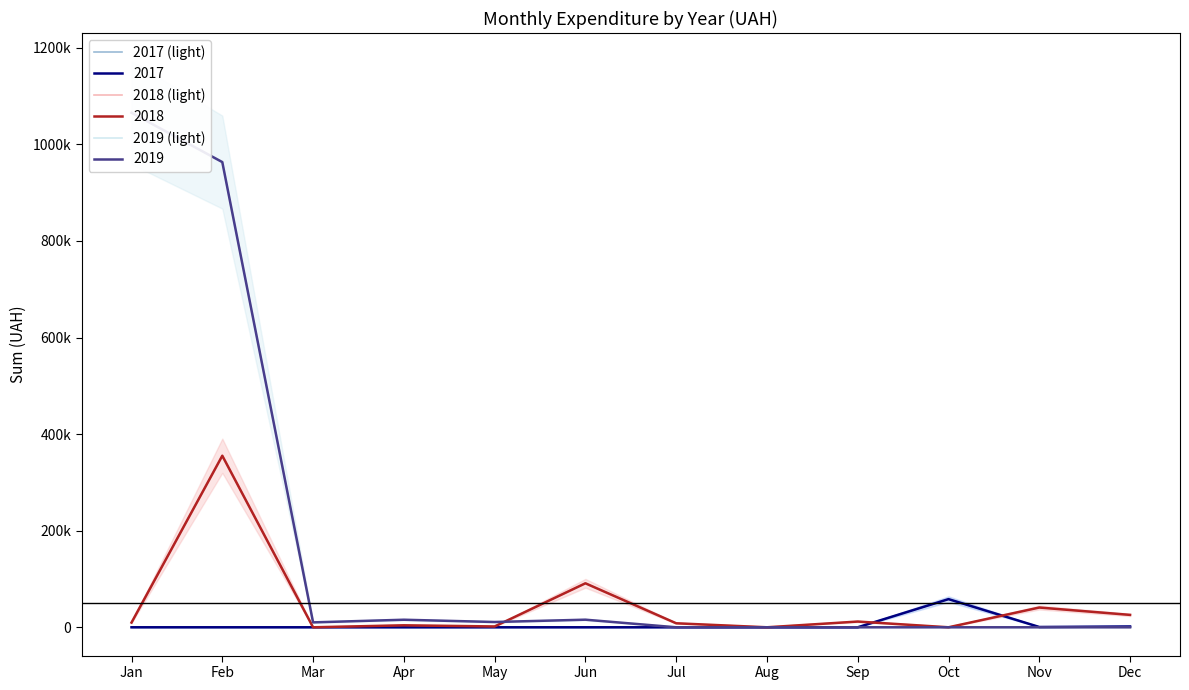

What is the difference between the second highest and minimum values in the 2019 (light) series?

963233.5